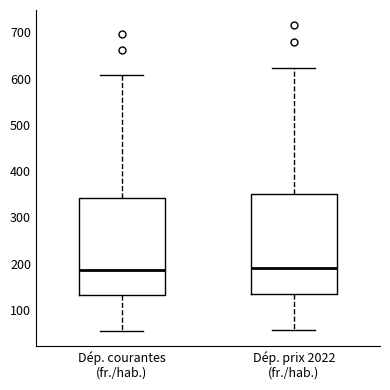

Reading left to right, read every box against the y-axis: the position of its median line, the range the box covers, and the ends of its whiskers. The values are not printed on the chart, so give them approximately, as read against the axis.

Dép. courantes (fr./hab.): median 190, box 130 to 340, whiskers 60 to 610
Dép. prix 2022 (fr./hab.): median 190, box 140 to 350, whiskers 60 to 620